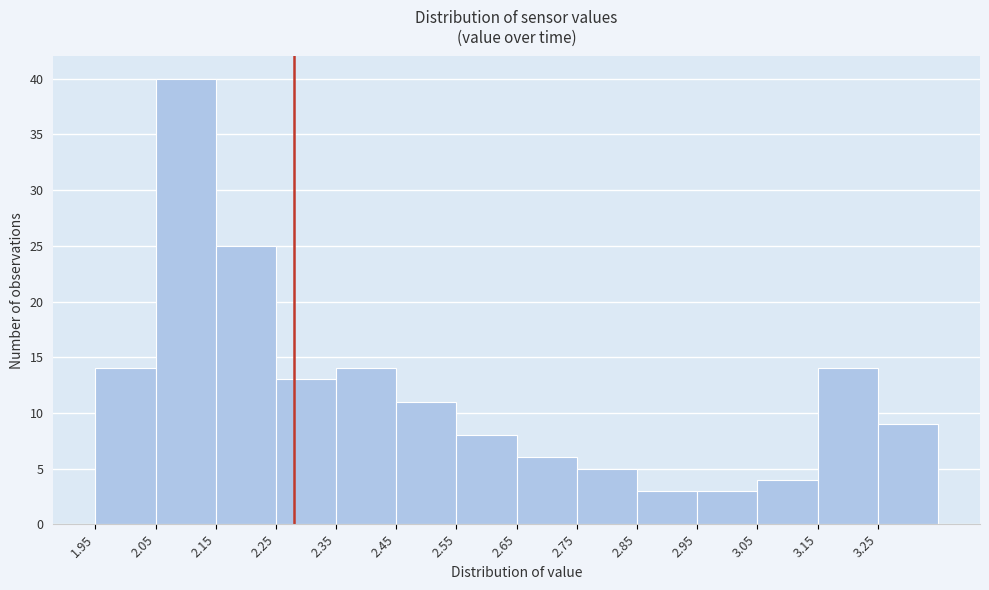

How tall is the bar that spans 2.45 to 2.55 on the x-axis? The values are not printed on the chart, so give them approximately, as read against the axis.

11